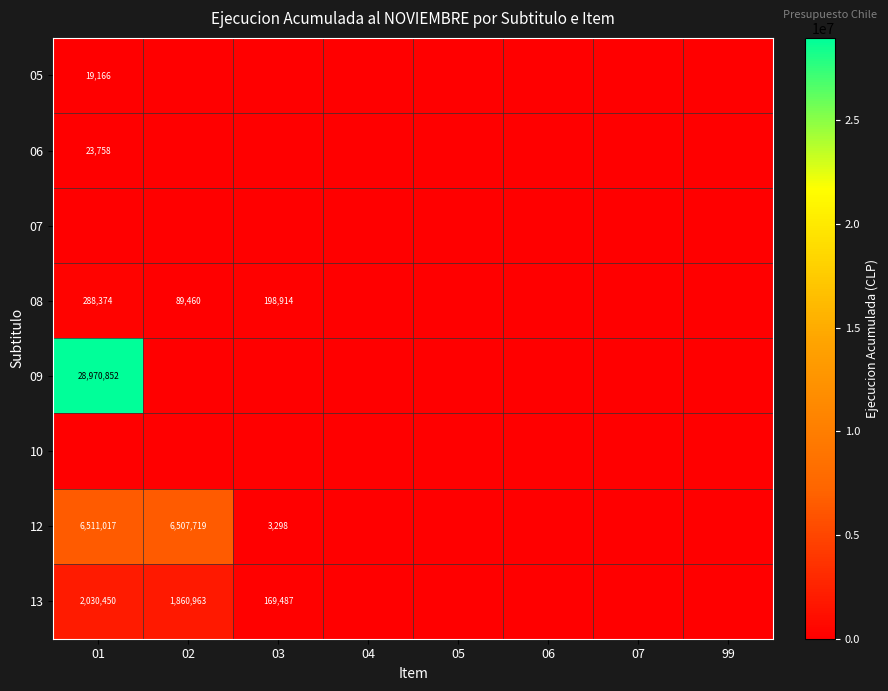

The 08 series shows 89460 at 02. True or false?

True